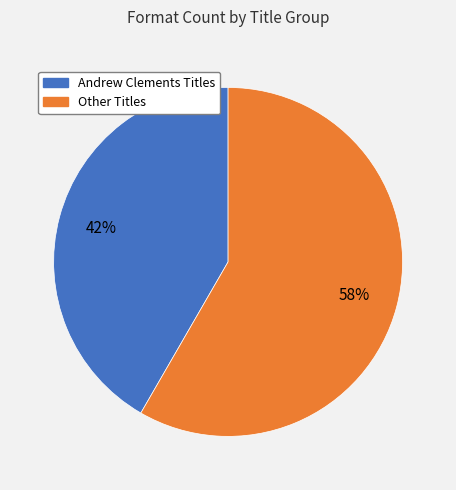

To the nearest percent, what is the average slice percentage?

50%